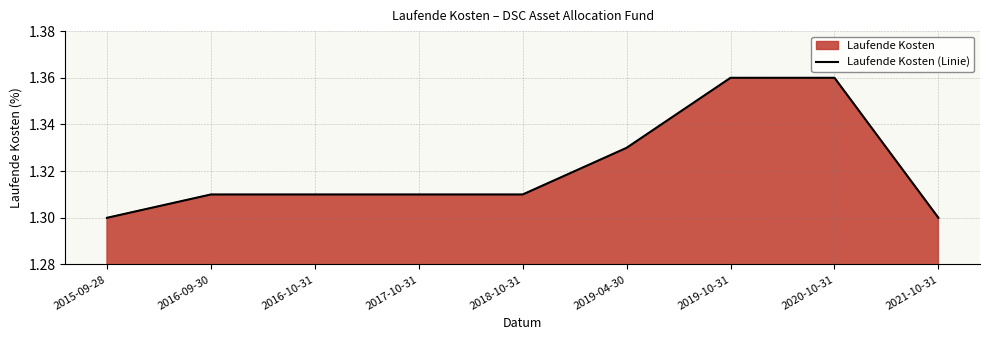

List the labels in order of value, smallest first.

2015-09-28, 2021-10-31, 2016-09-30, 2016-10-31, 2017-10-31, 2018-10-31, 2019-04-30, 2019-10-31, 2020-10-31